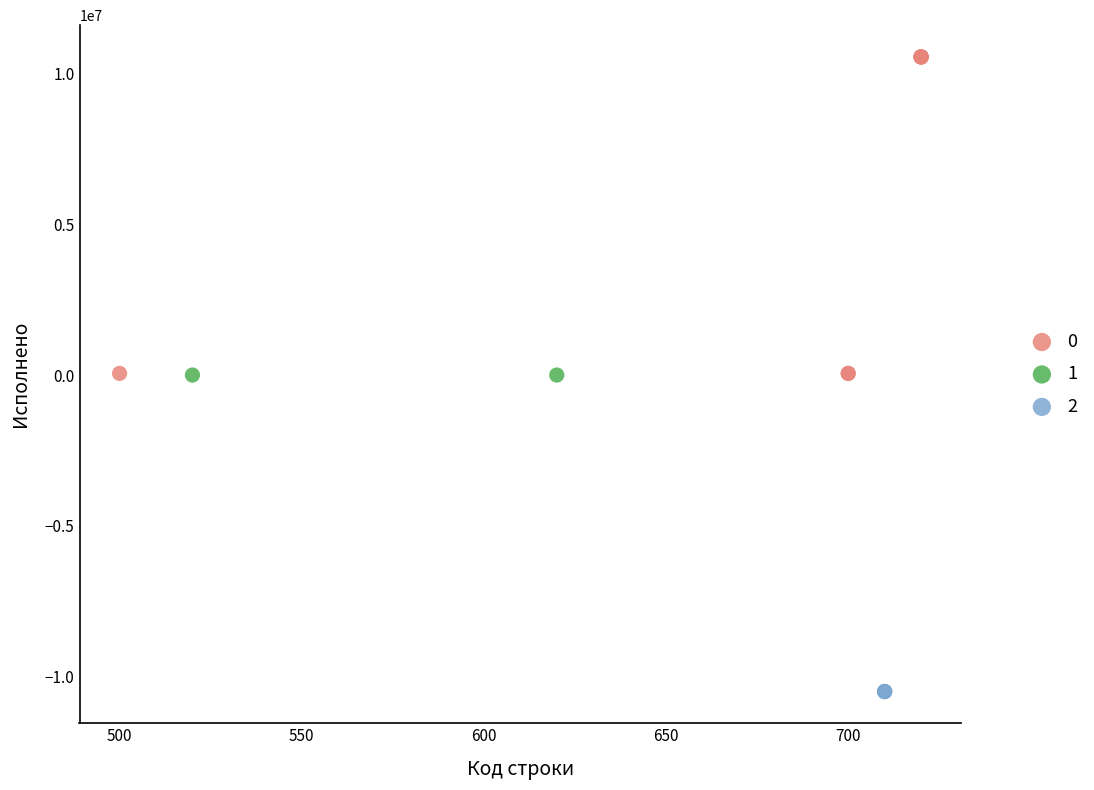

What are all the series names shown in the legend?

0, 1, 2